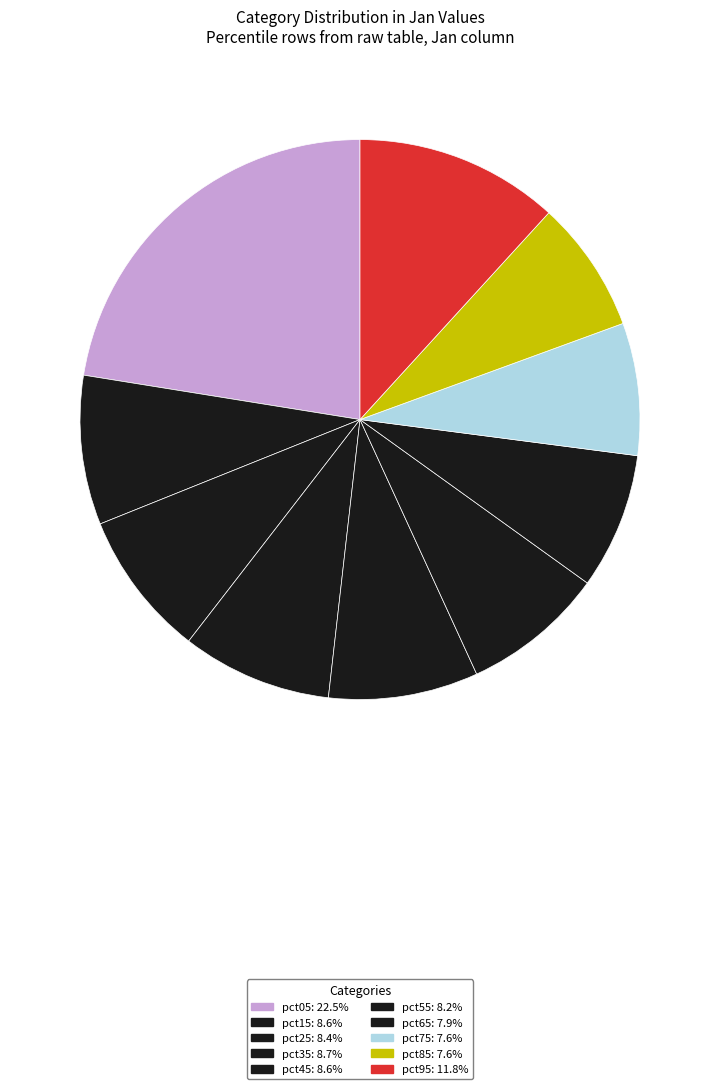

Rank the categories by value from highest to lowest.

pct05, pct95, pct35, pct45, pct15, pct25, pct55, pct65, pct85, pct75